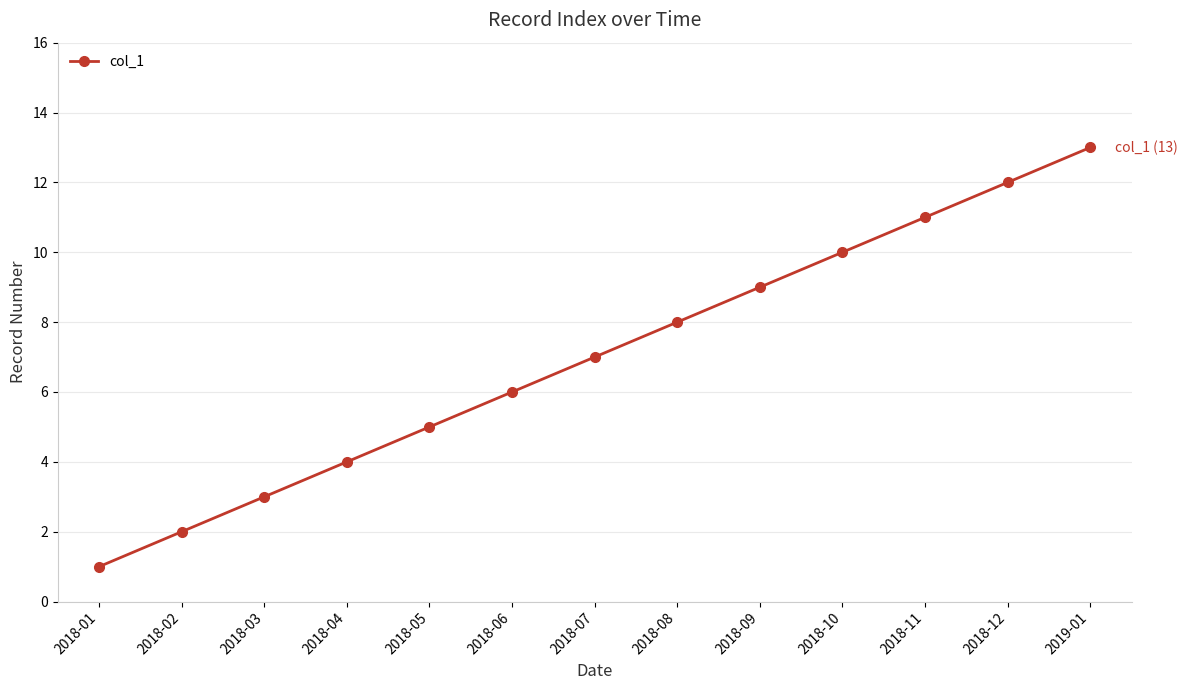

What is the value of the 6th point from the left?

6